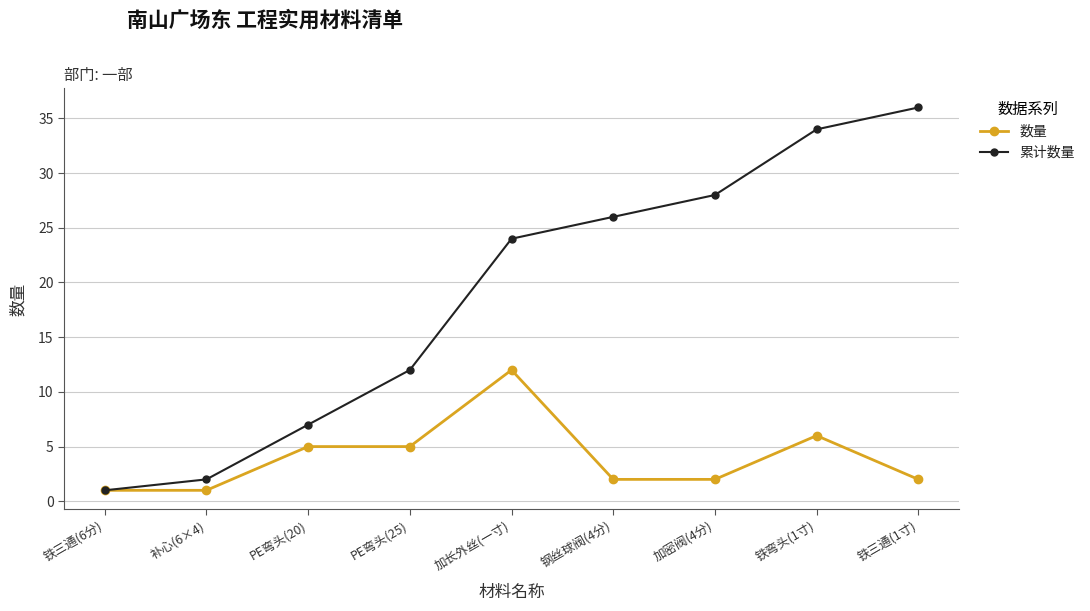

Reading left to right, what are all the values shown in this chart?

数量: 1	1	5	5	12	2	2	6	2
累计数量: 1	2	7	12	24	26	28	34	36